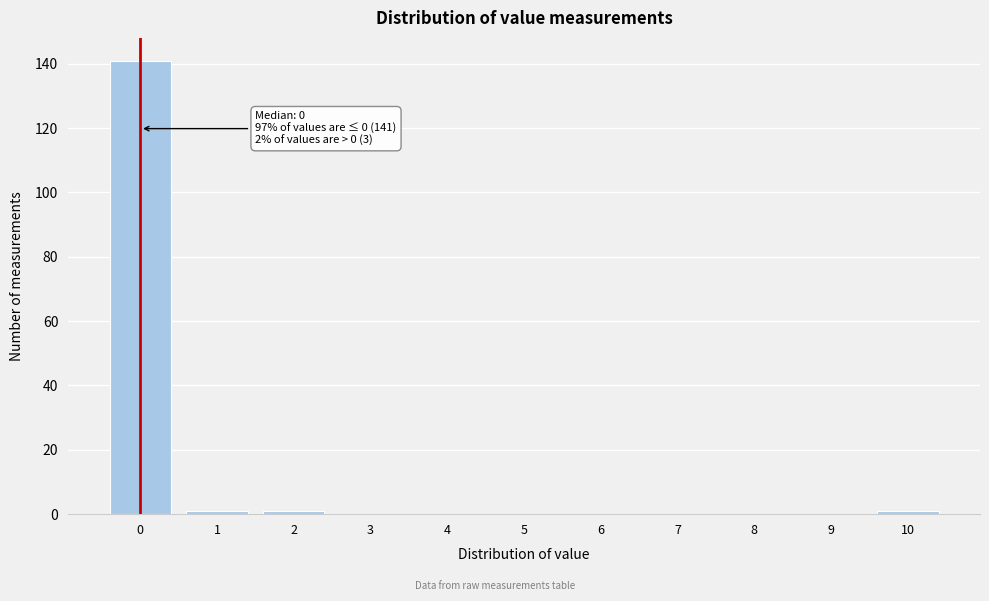

Reading left to right, list all the values displayed in this chart.

0=141	1=1	2=1	3=0	4=0	5=0	6=0	7=0	8=0	9=0	10=1